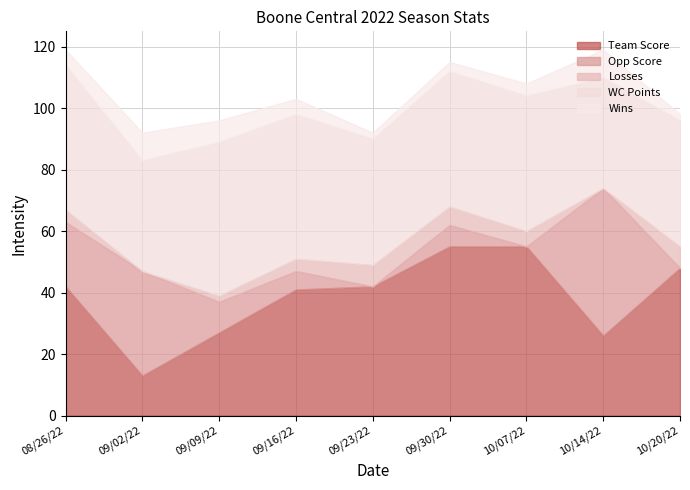

At 10/20/22, list the series in order from smallest to largest.

Opp Score, Wins, Losses, WC Points, Team Score